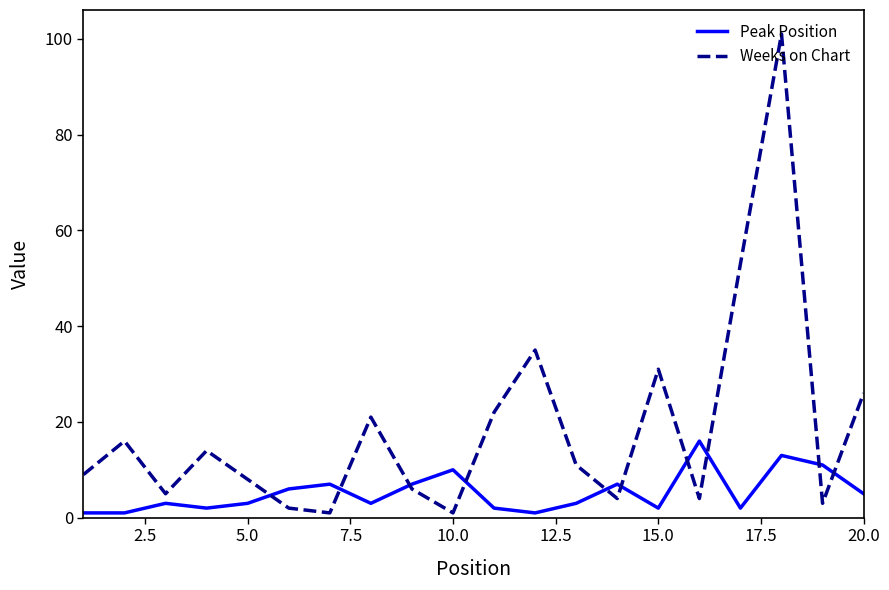

List the series in order of their peak value, highest first.

Weeks on Chart, Peak Position